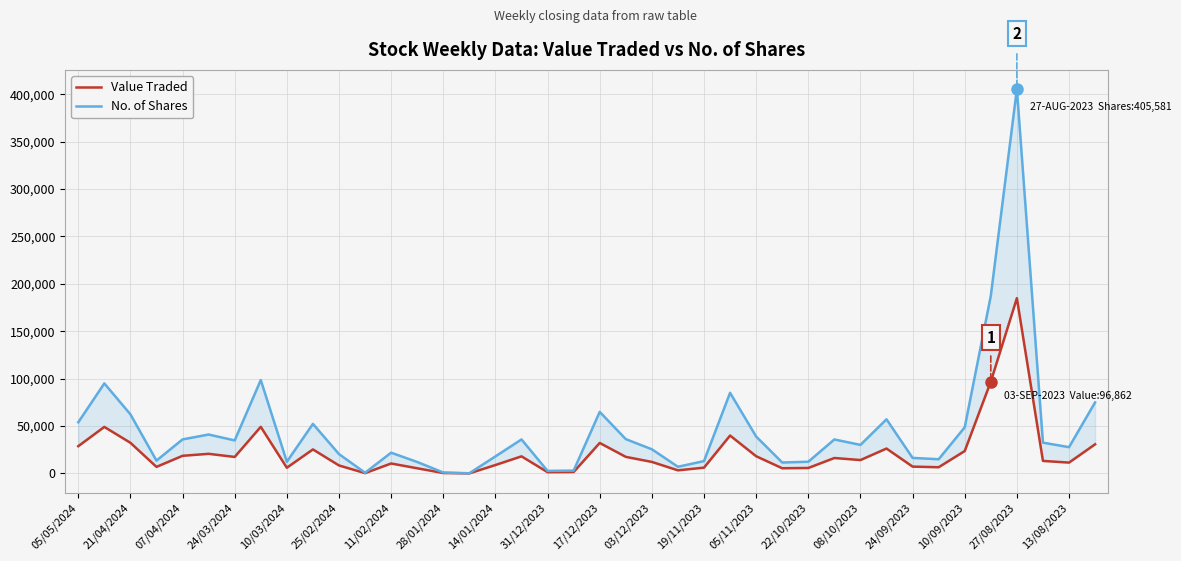

Which series changed the most between 08/10/2023 and 24?

No. of Shares